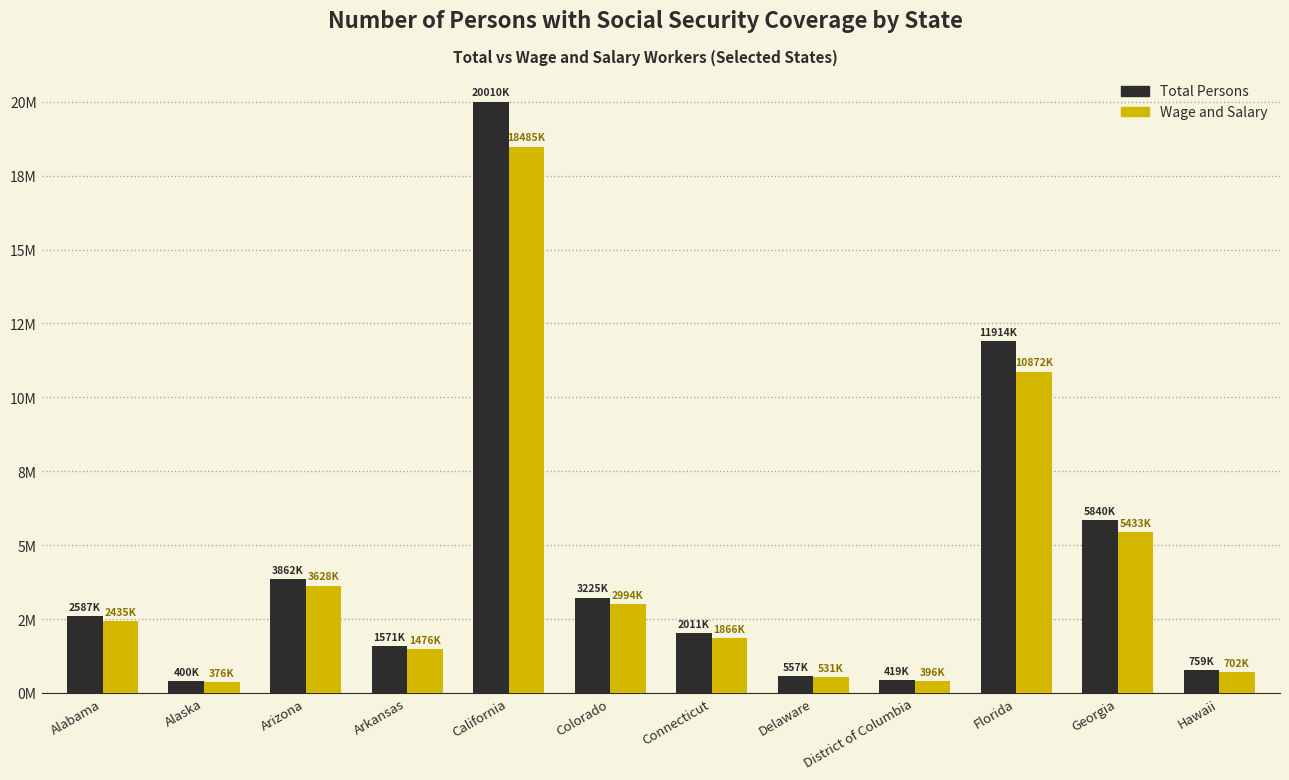

Reading left to right, transcribe all the data shown in this chart.

Total Persons: 2587306	400855	3862223	1571342	20010011	3225699	2011690	557737	419225	11914486	5840664	759970
Wage and Salary: 2435924	376034	3628176	1476950	18485452	2994121	1866222	531010	396297	10872208	5433508	702888